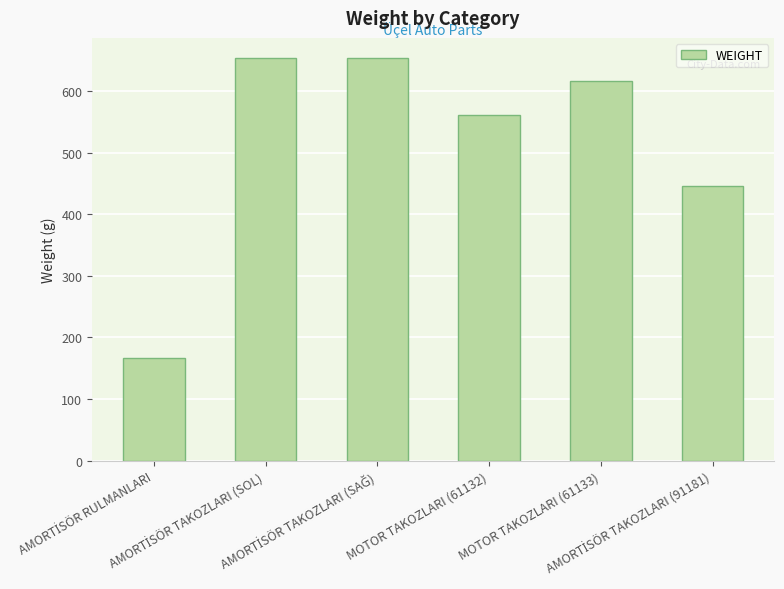

What is the smallest value displayed?

167